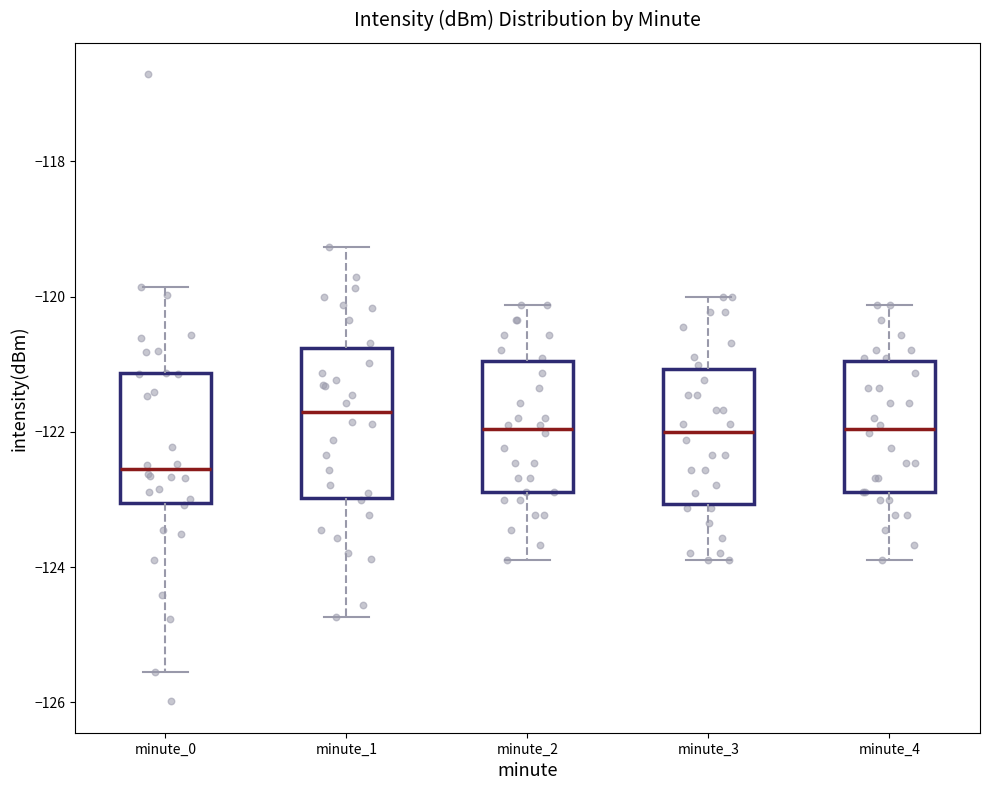

Reading left to right, read every box against the y-axis: the position of its median line, the range the box covers, and the ends of its whiskers. The values are not printed on the chart, so give them approximately, as read against the axis.

minute_0: median -122.6, box -123.0 to -121.2, whiskers -125.6 to -119.8
minute_1: median -121.8, box -123.0 to -120.8, whiskers -124.8 to -119.2
minute_2: median -122.0, box -122.8 to -121.0, whiskers -123.8 to -120.2
minute_3: median -122.0, box -123.0 to -121.0, whiskers -124.0 to -120.0
minute_4: median -122.0, box -122.8 to -121.0, whiskers -123.8 to -120.2